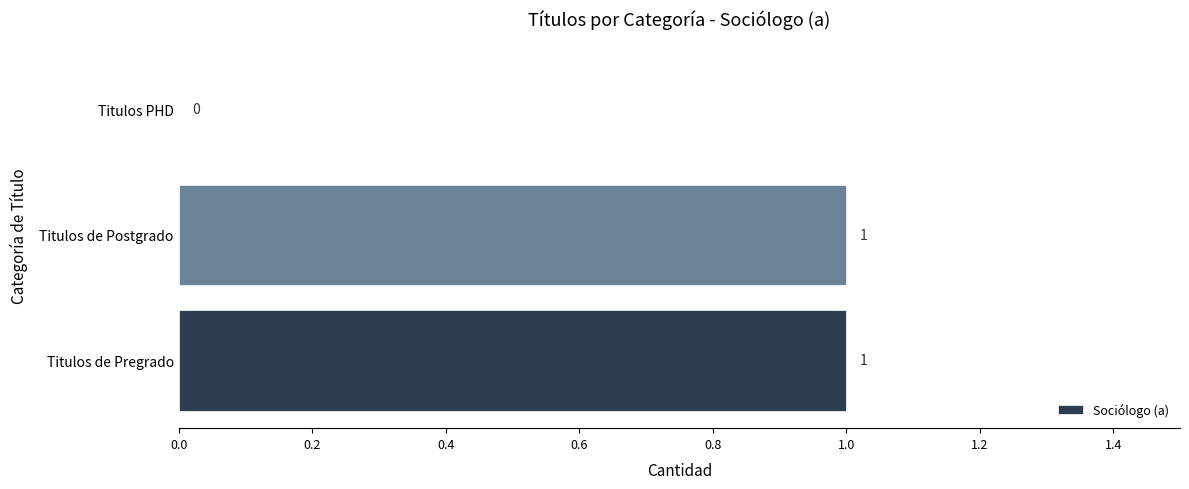

Approximately how many times larger is the value at Titulos de Pregrado compared to Titulos de Postgrado?

1.0